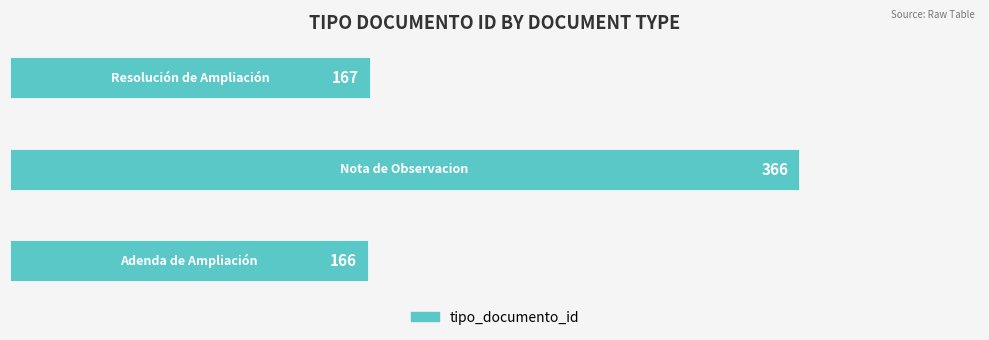

What is the minimum value shown in the chart?

166